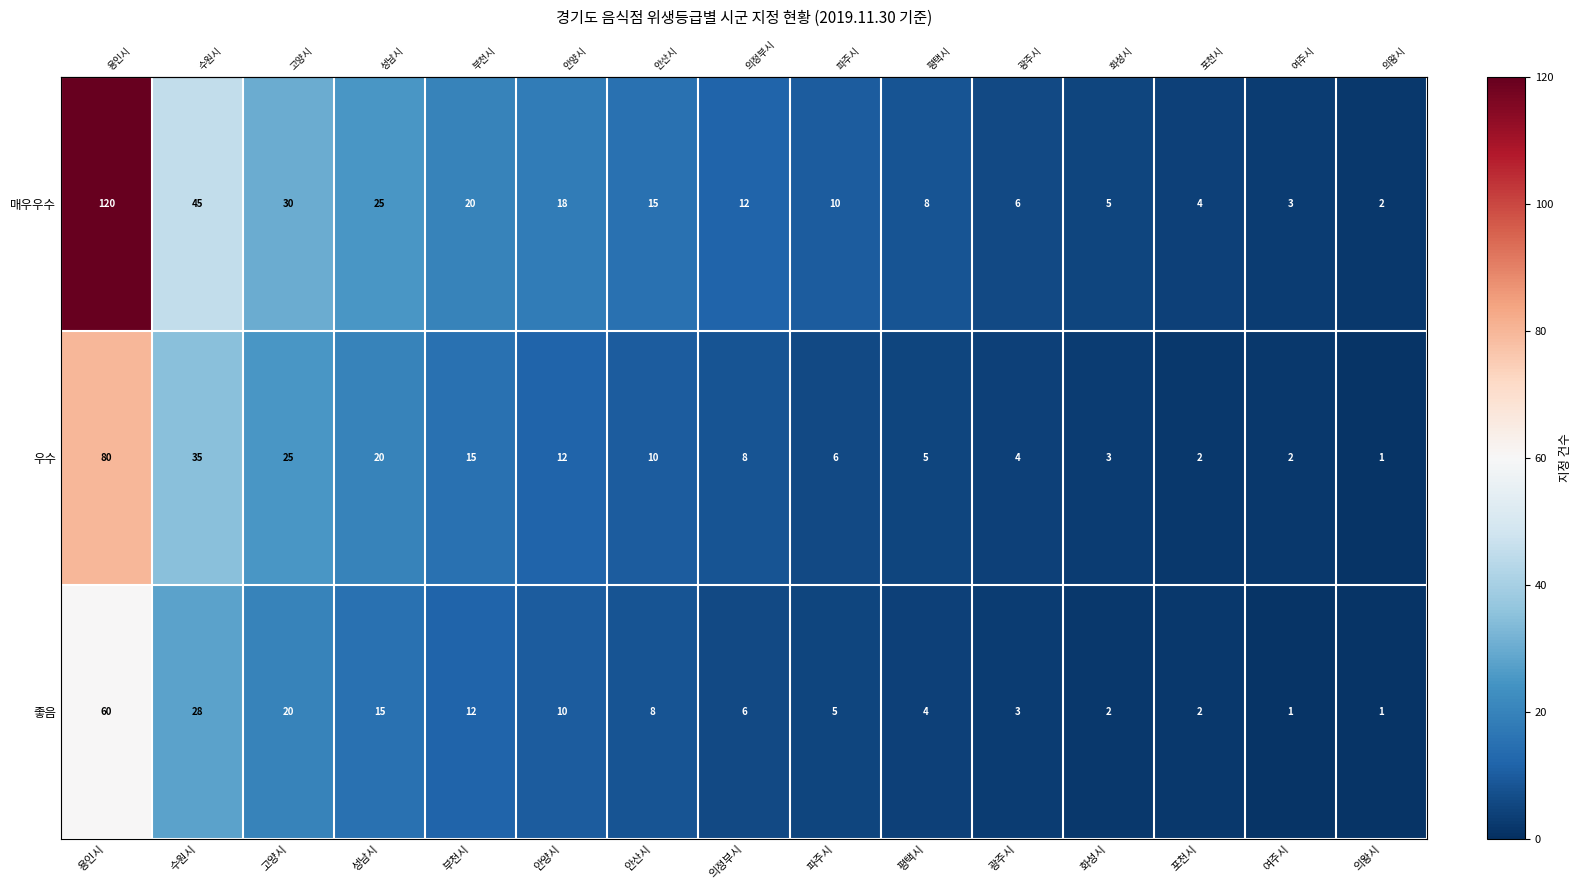

Count the number of categories in the chart.

15